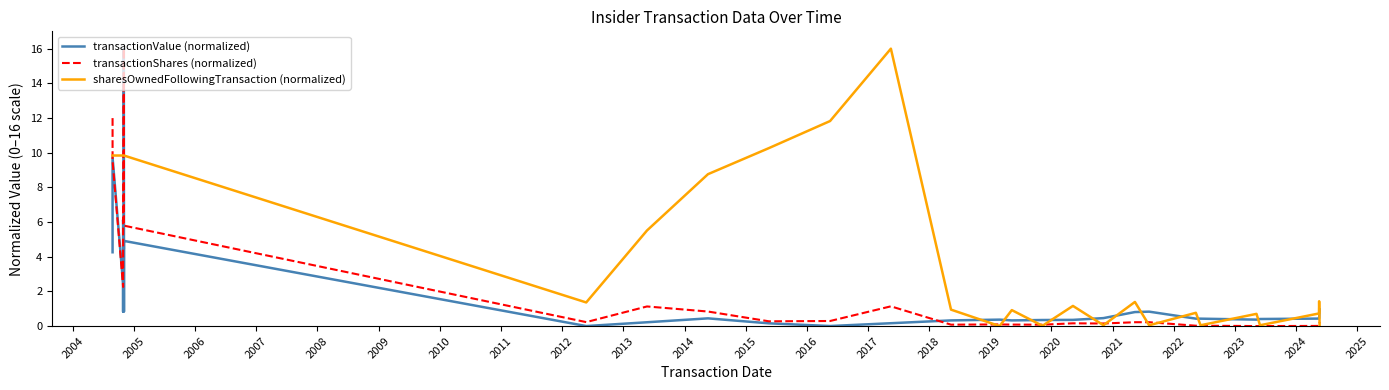

Which series ends up on top after the final intersection of transactionShares (normalized) and transactionValue (normalized)?

transactionValue (normalized)